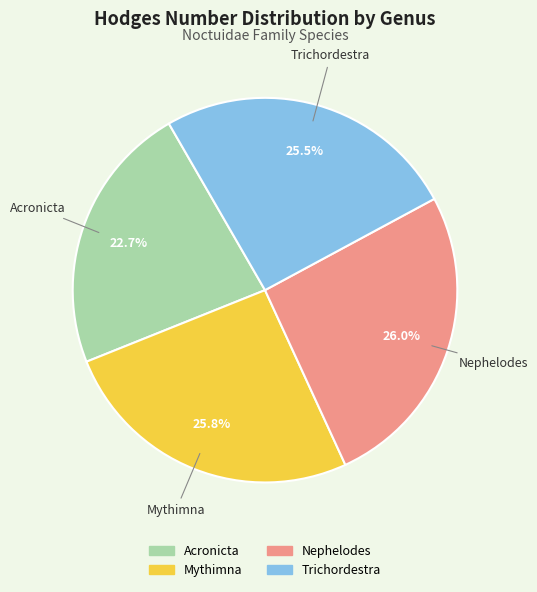

To the nearest percent, what is the combined percentage of Trichordestra and Mythimna?

51%